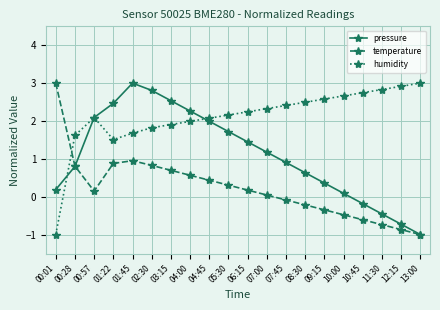

Does the chart display data point markers on the line(s)?

Yes